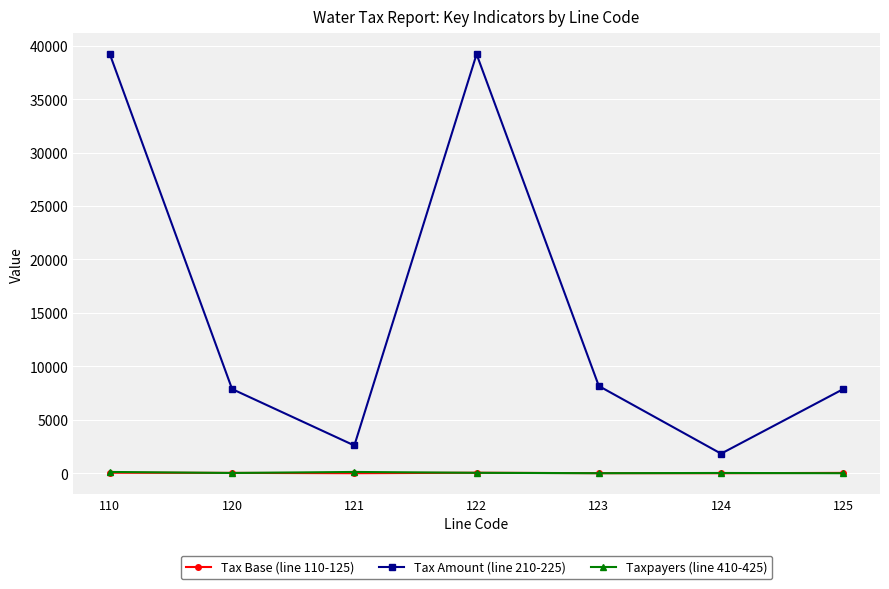

What is the difference between the Taxpayers (line 410-425) values at 125 and 123?

2